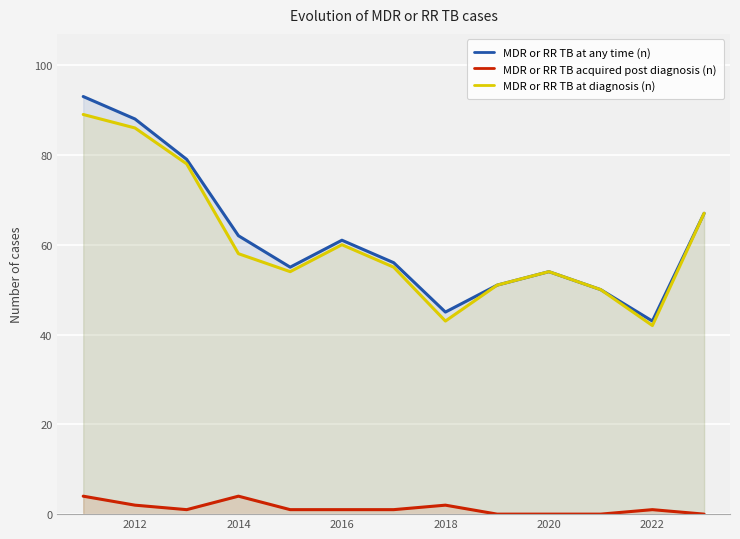

What is the highest value of the MDR or RR TB at diagnosis (n) series?

89